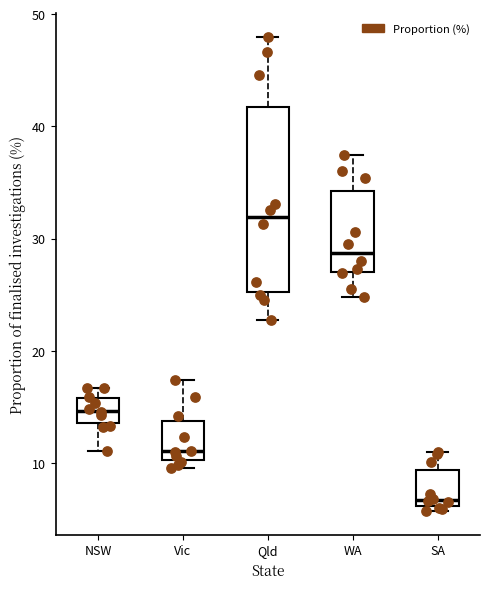

Comparing the boxes themselves (not the whiskers), which one is the tallest?

Qld